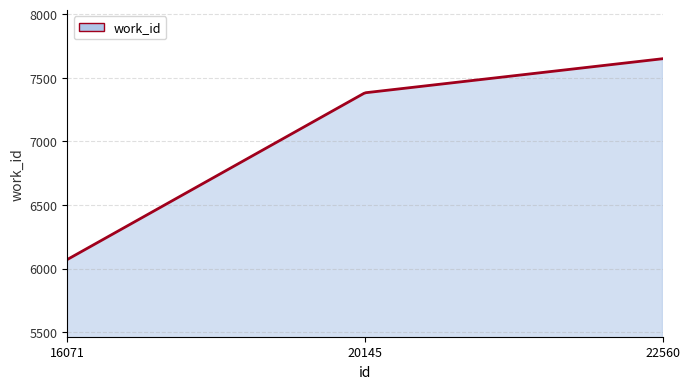

What is the difference between the maximum and minimum values?

1579.0